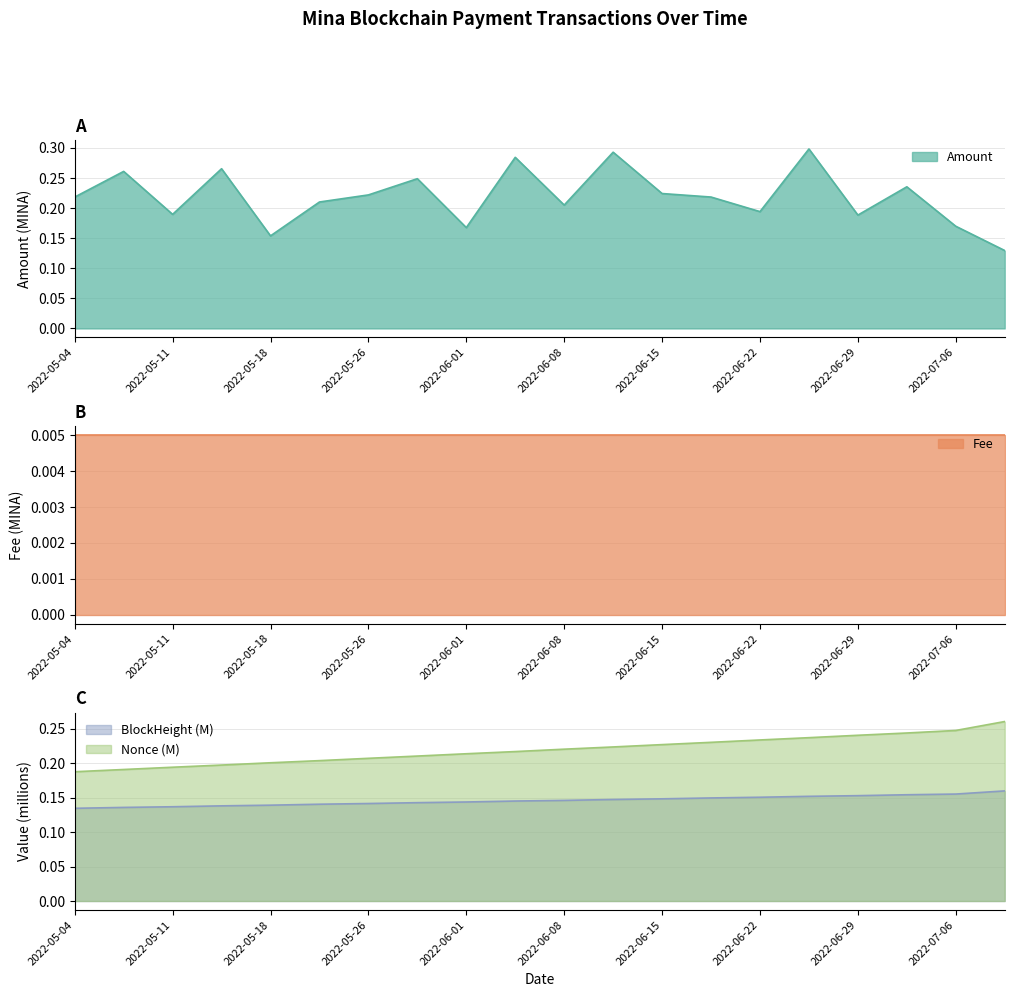

At which category is the sum across all series the highest?

2022-06-26